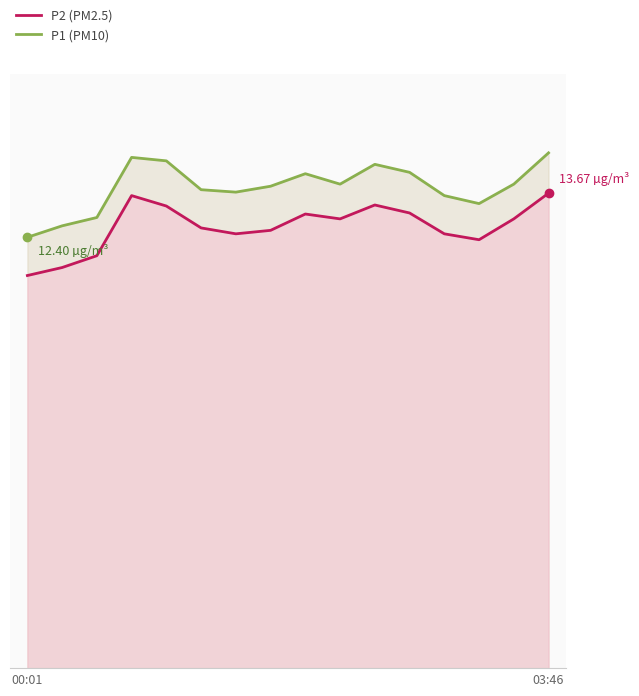

At which category does the chart reach its minimum across all series?

00:01